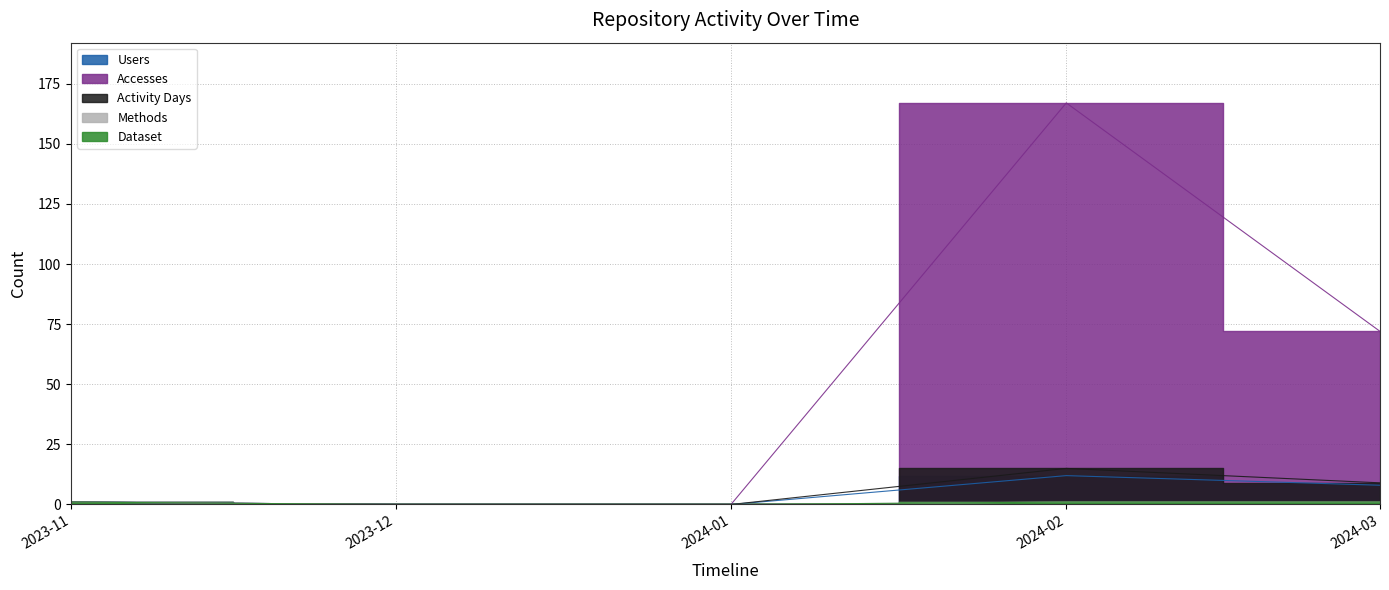

At which category does Users reach its first local peak?

2024-02